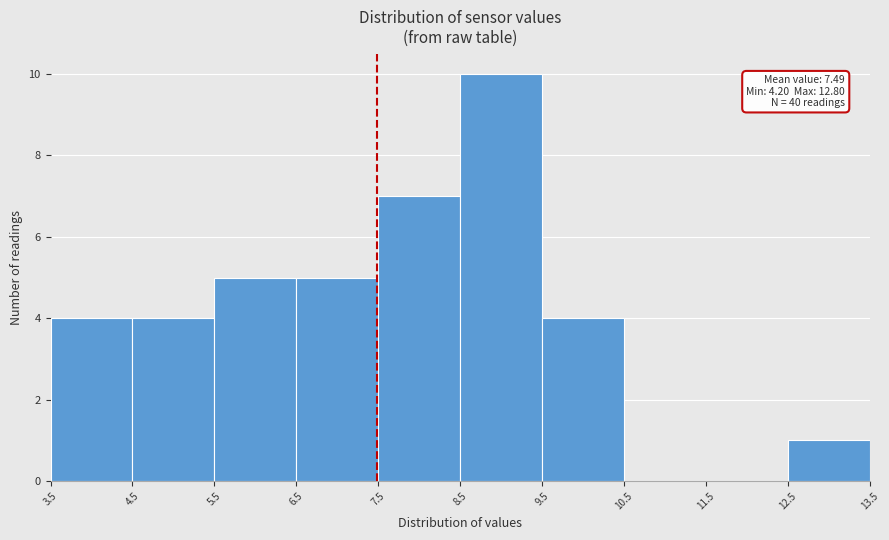

Which range on the x-axis has the tallest bar?

8.5 to 9.5